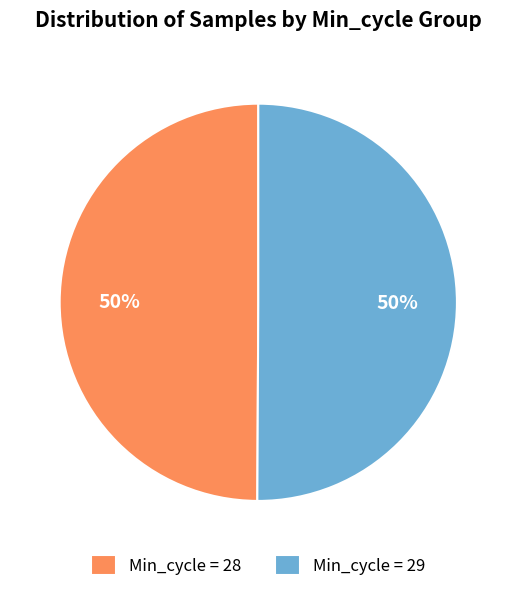

Is the sum of Min_cycle = 29 and Min_cycle = 28 greater than half?

Yes